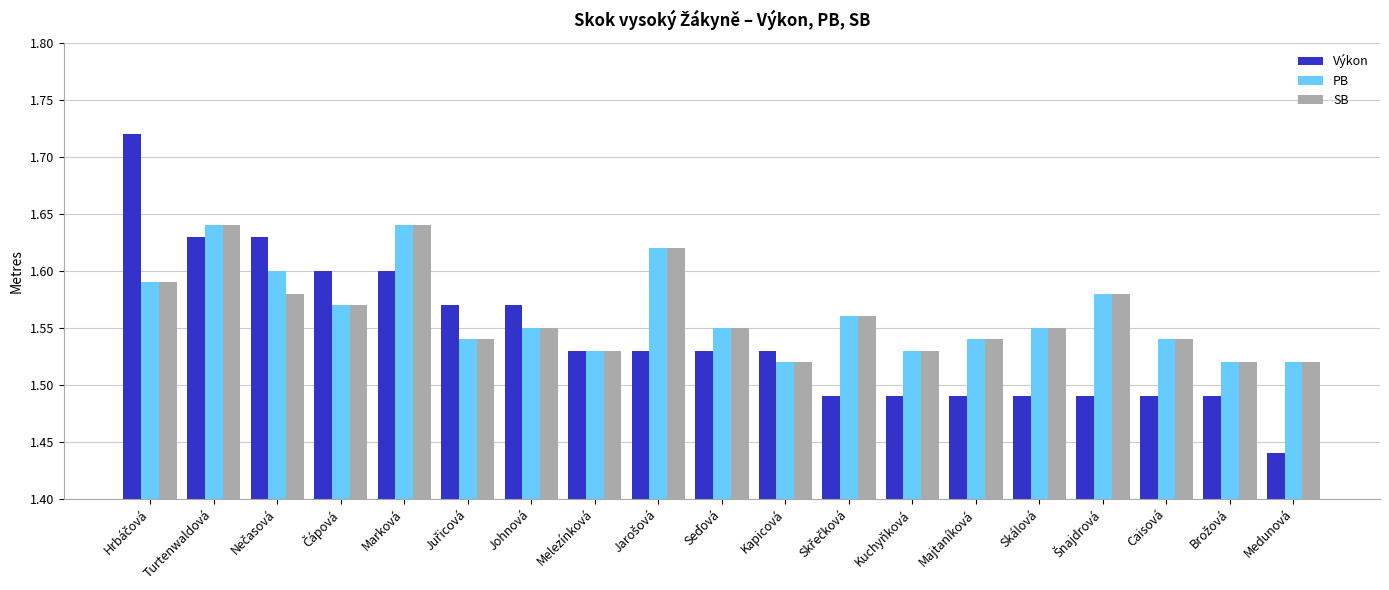

Which series changed the most between Turtenwaldová and Majtaníková?

Výkon